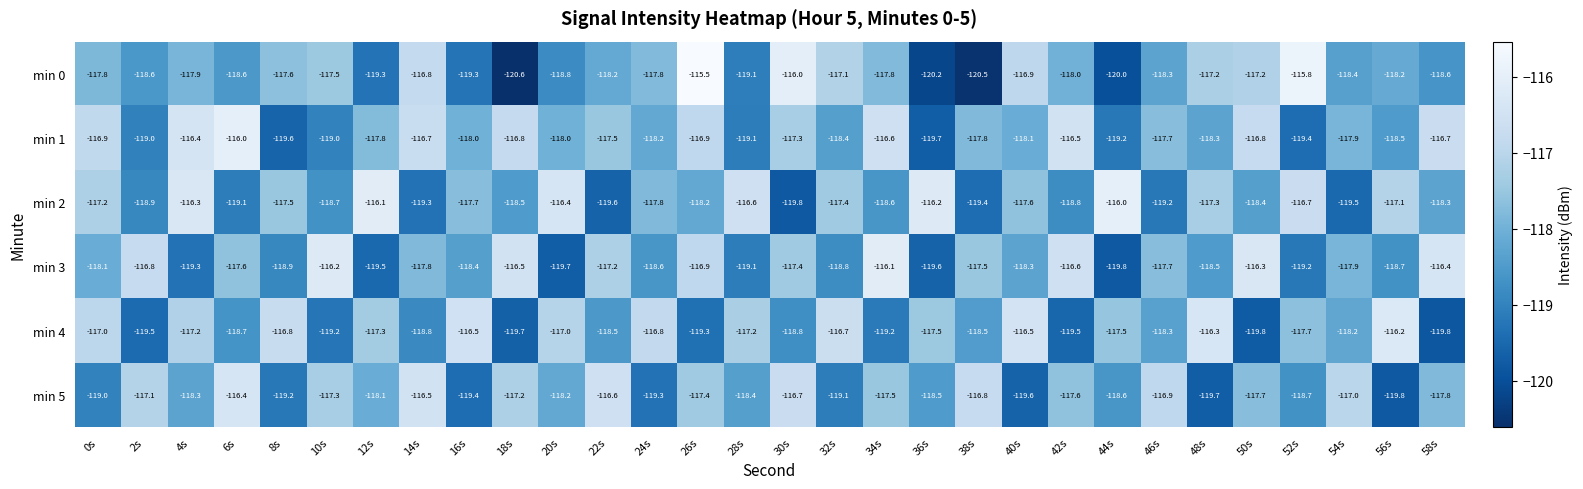

The value of min 5 at 26s is -204.7. True or false?

False